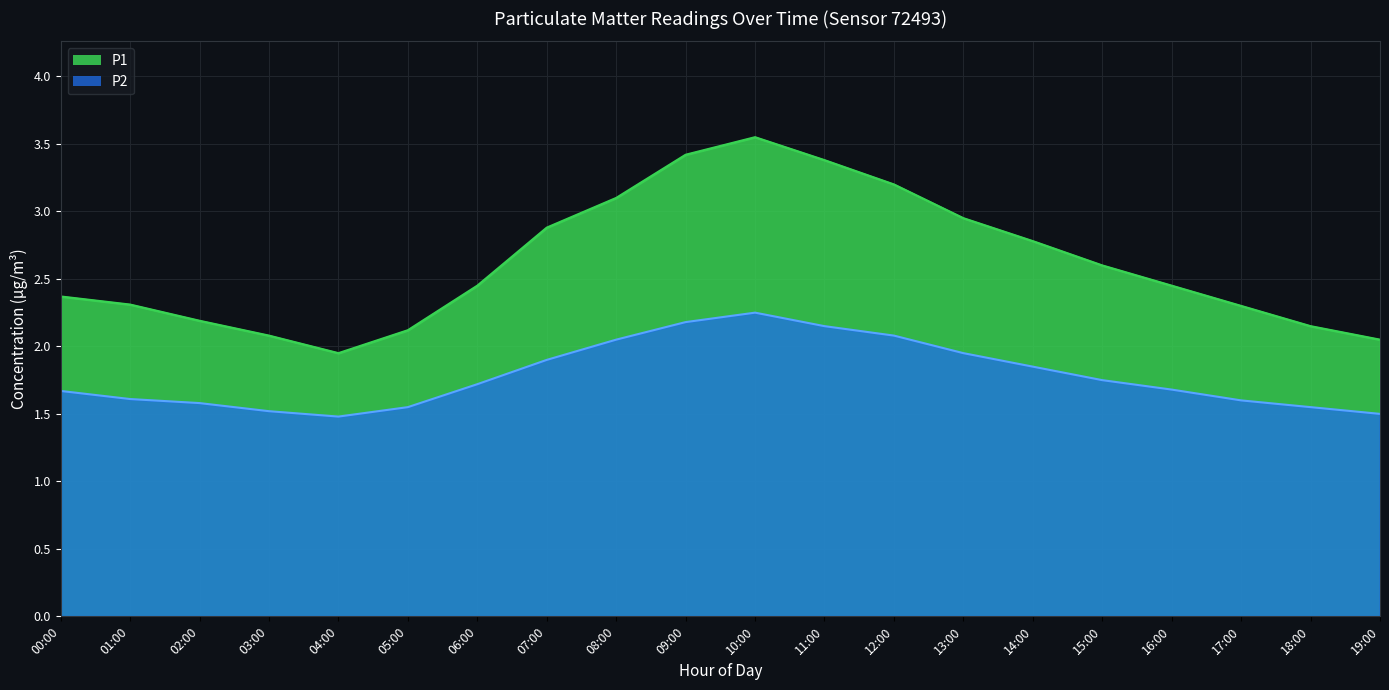

Between 16:00 and 01:00, which is larger?

16:00